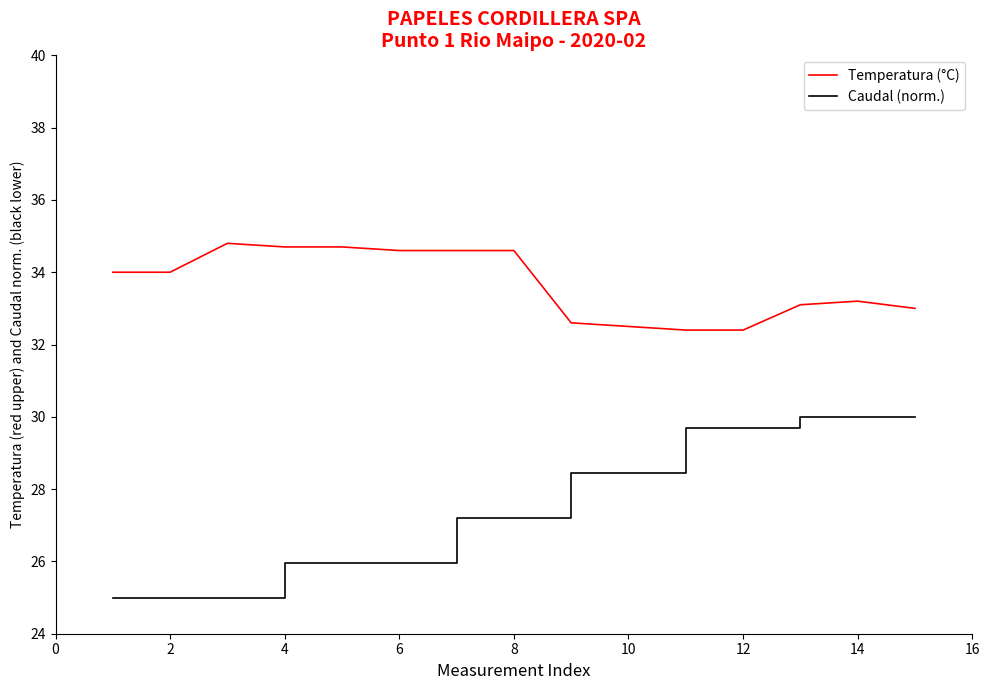

Which series has the widest spread of values?

Caudal (norm.)